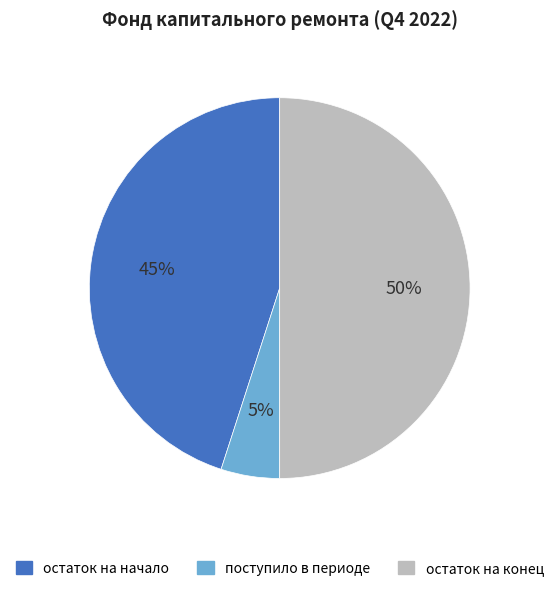

Does поступило в периоде represent more than half of the total?

No